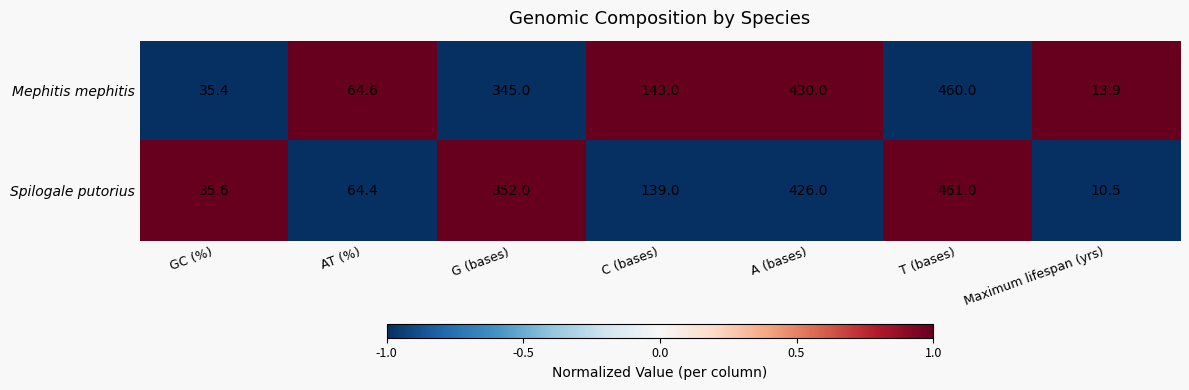

The value of Spilogale putorius at T (bases) is 461.0. True or false?

True